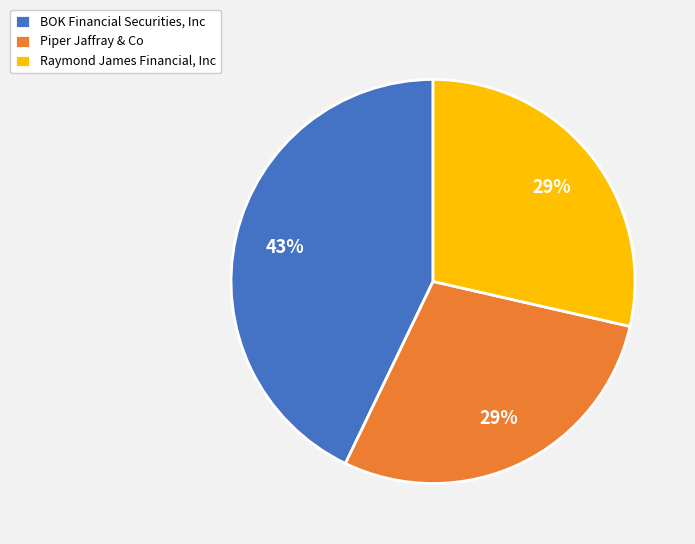

Does BOK Financial Securities, Inc represent more than half of the total?

No